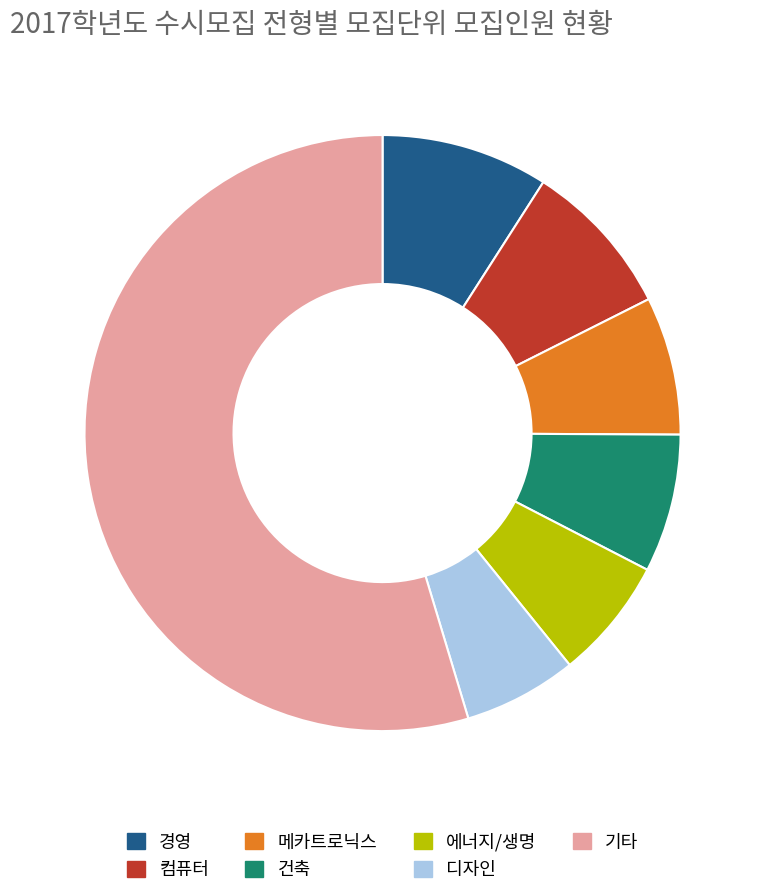

Which has a higher value, 에너지/생명 or 건축?

건축